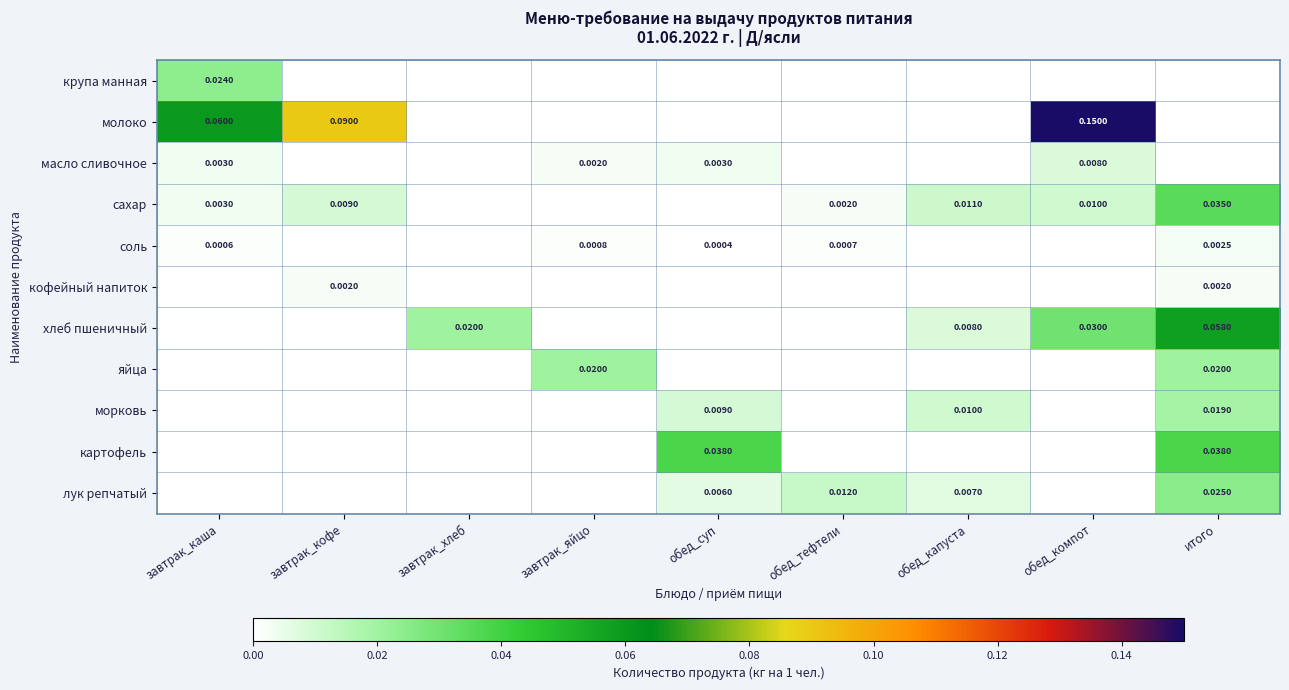

List the labels in order of лук репчатый value, largest first.

итого, обед_тефтели, обед_капуста, обед_суп, завтрак_каша, завтрак_кофе, завтрак_хлеб, завтрак_яйцо, обед_компот